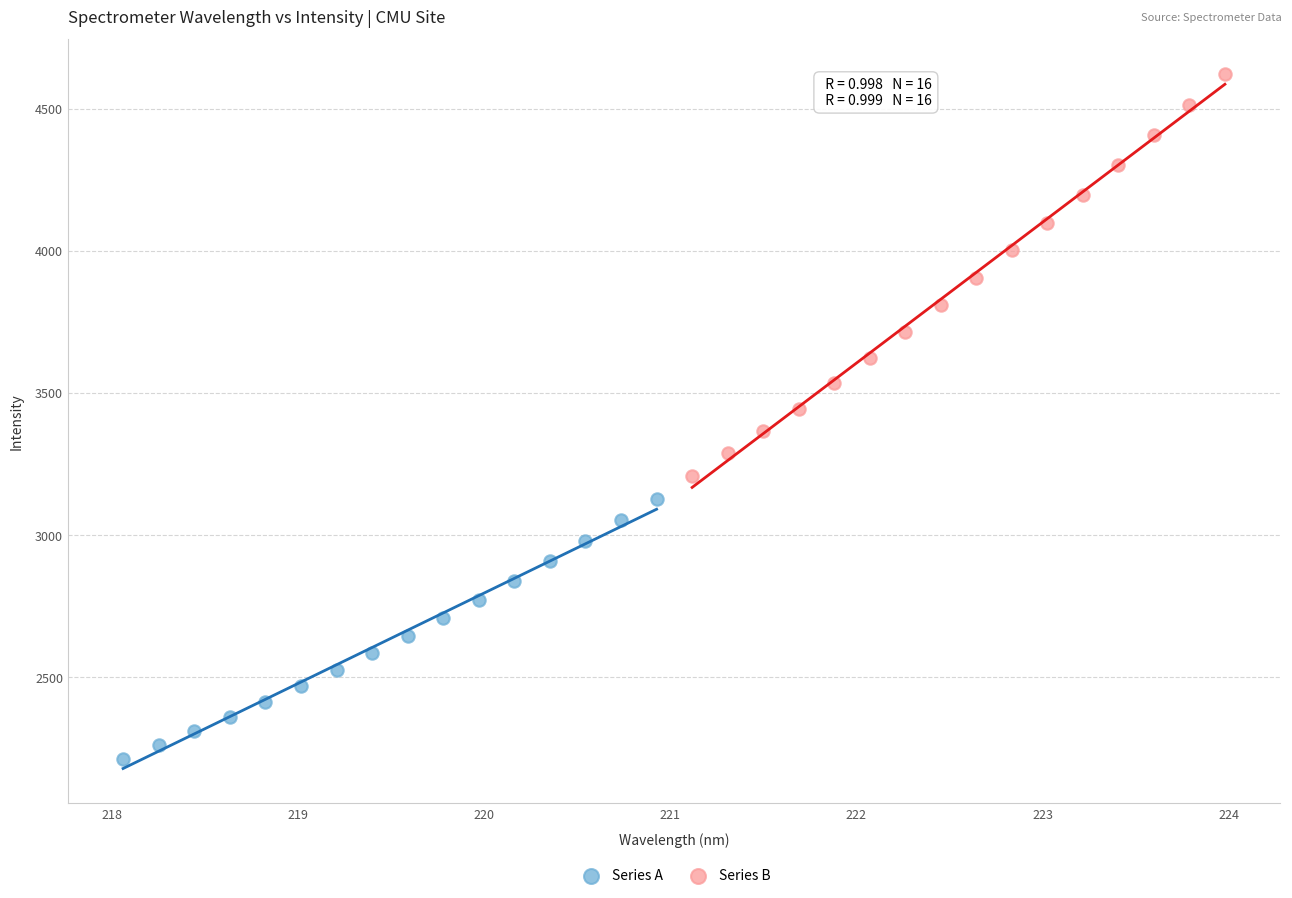

Which series contains the highest Y value?

Series B